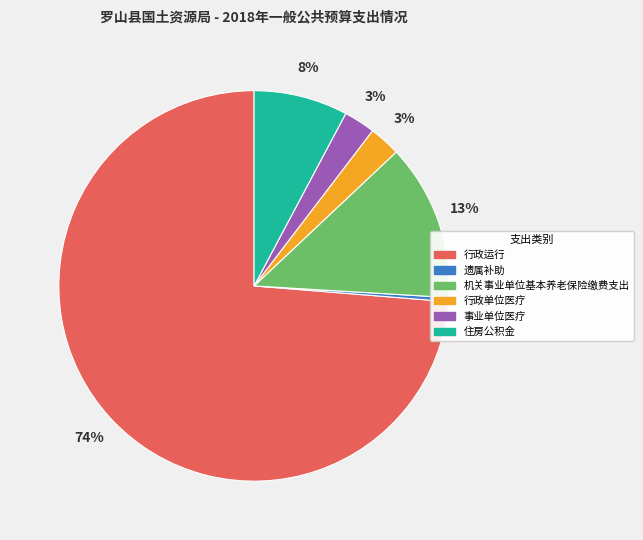

To the nearest percent, what is the difference between the 事业单位医疗 and 住房公积金 slice percentages?

5%